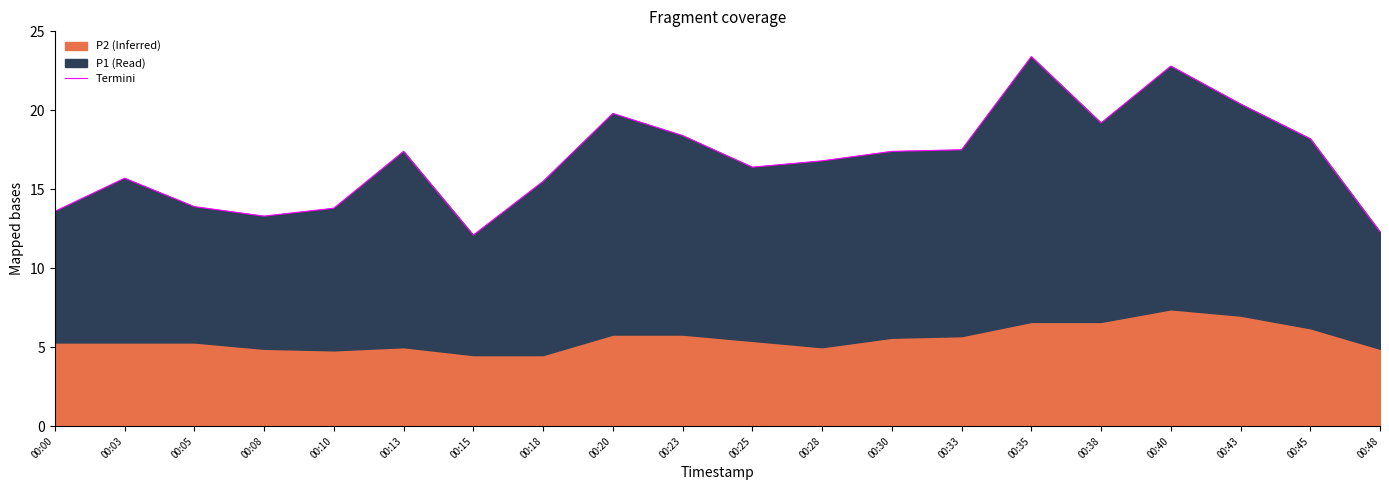

Between 00:13 and 00:28, which is larger?

00:13